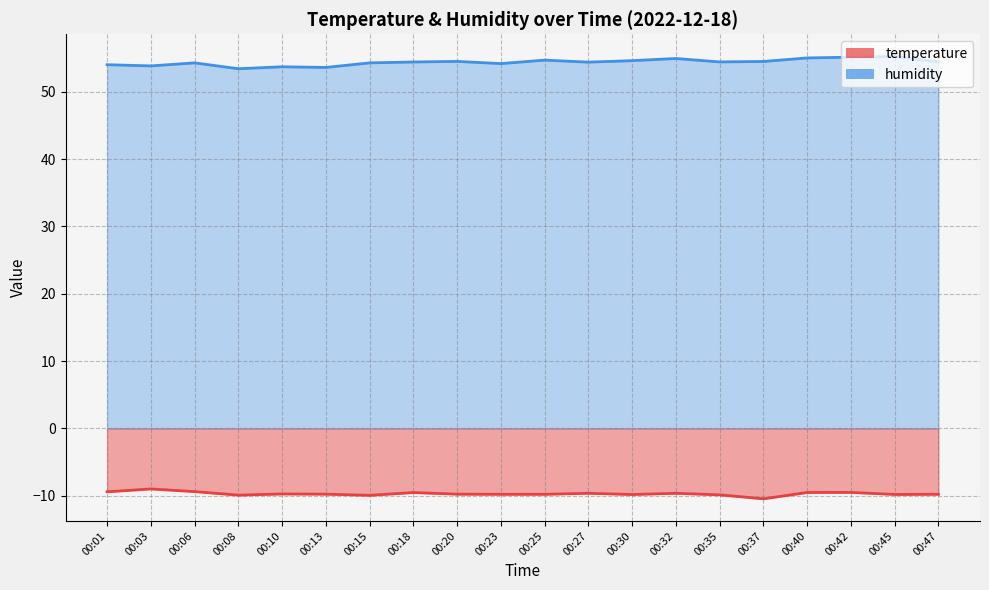

At which label does humidity reach its peak?

00:45